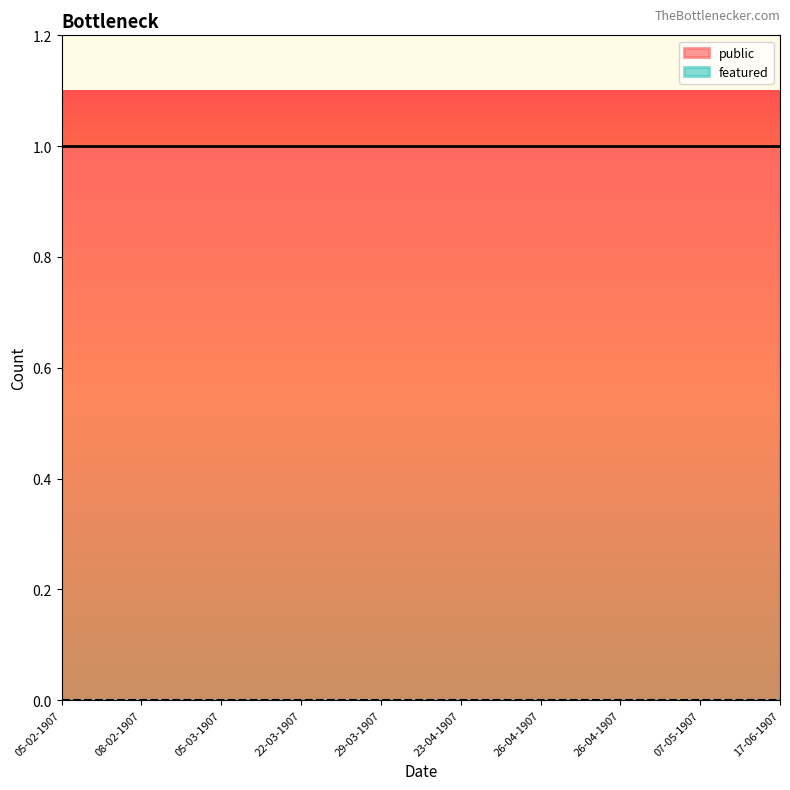

Which series has the largest range (max minus min)?

public